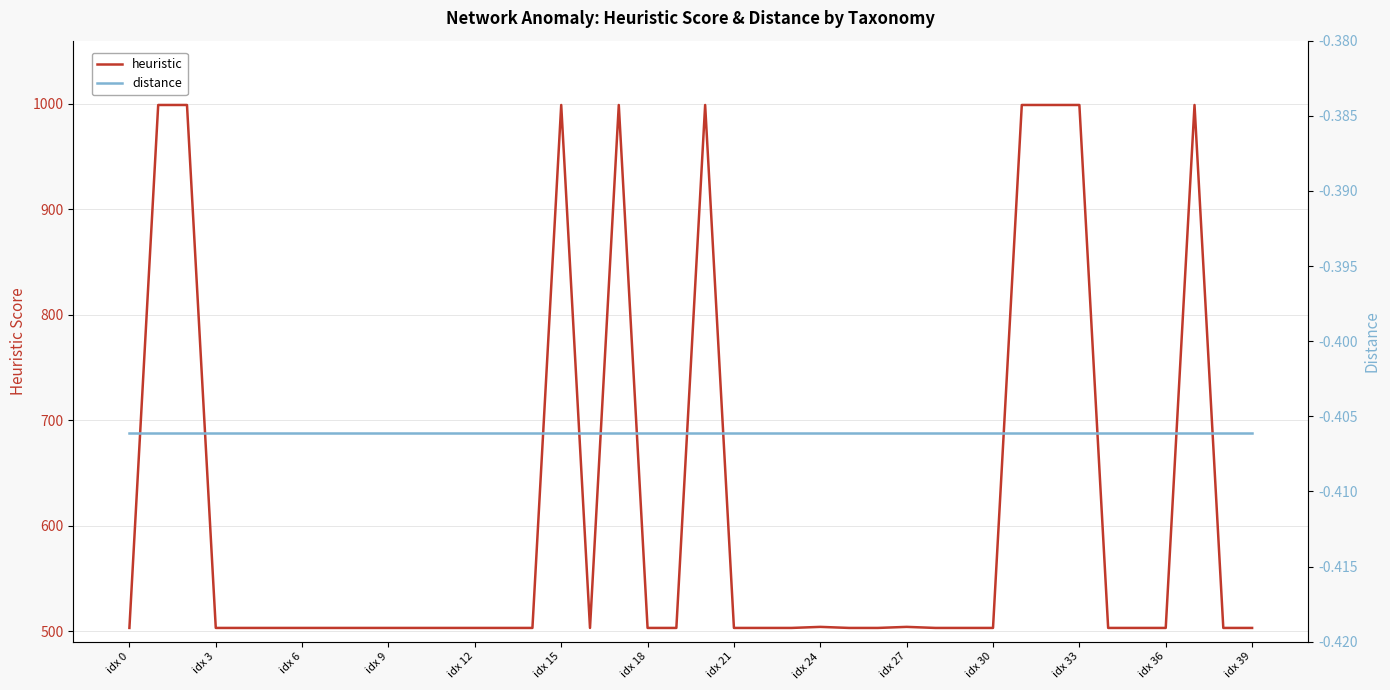

True or false: heuristic and distance cross at least once.

False